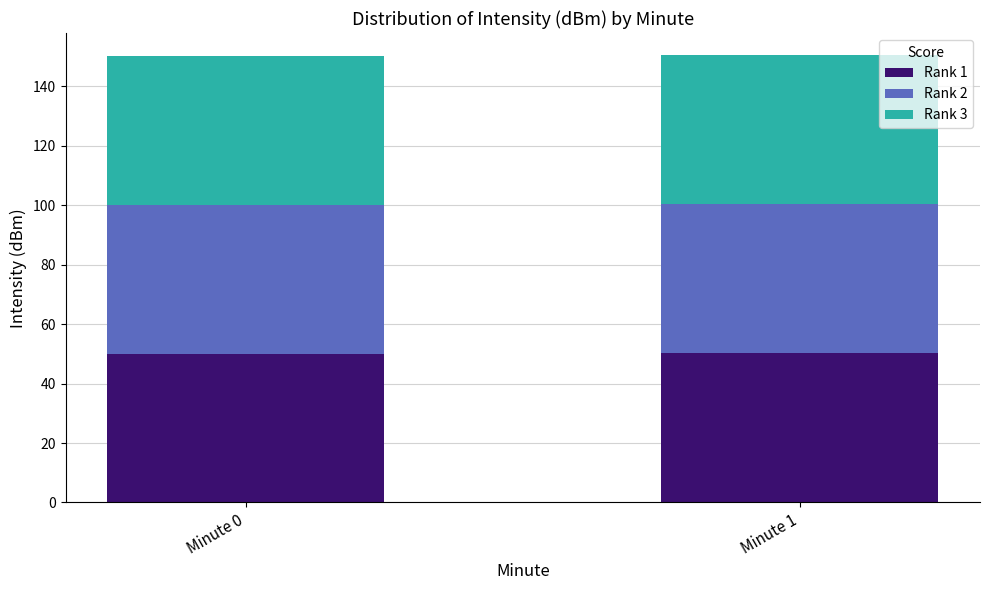

What is the total value across all series at Minute 1?

150.4